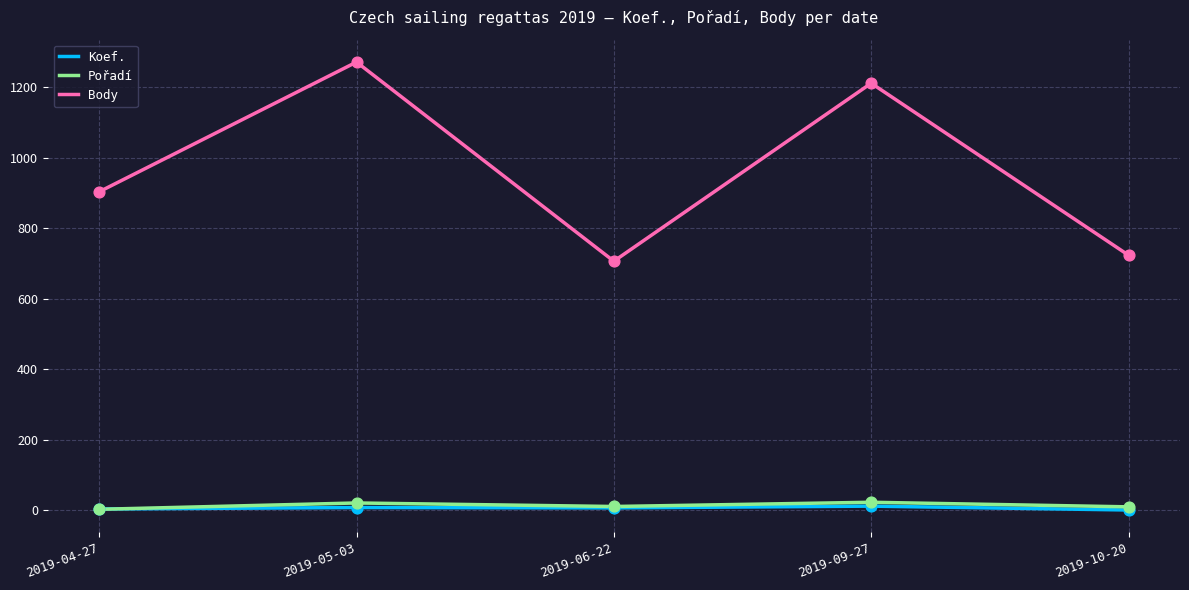

Which series has the widest spread of values?

Body